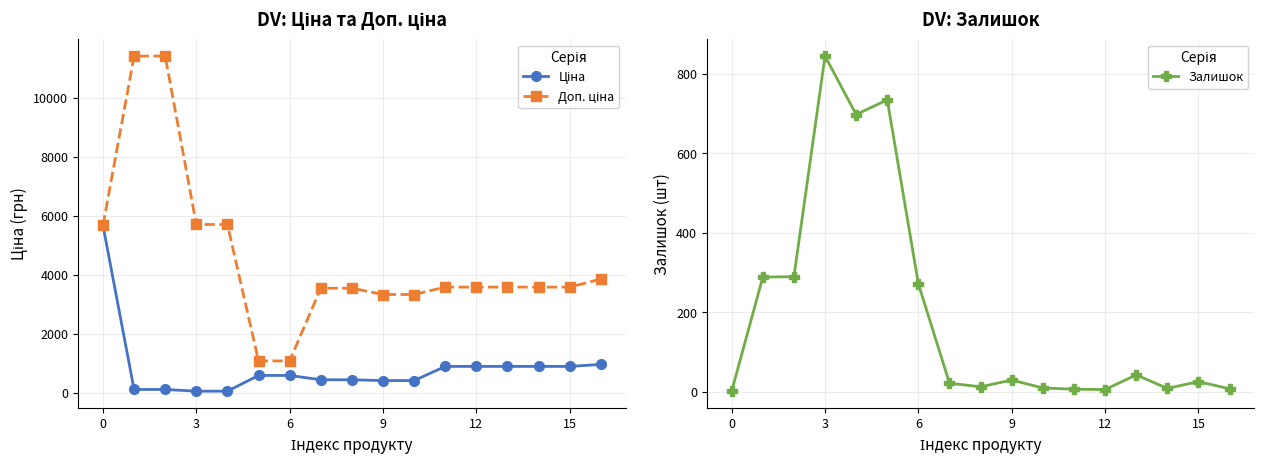

What is the average value of the Залишок series?

194